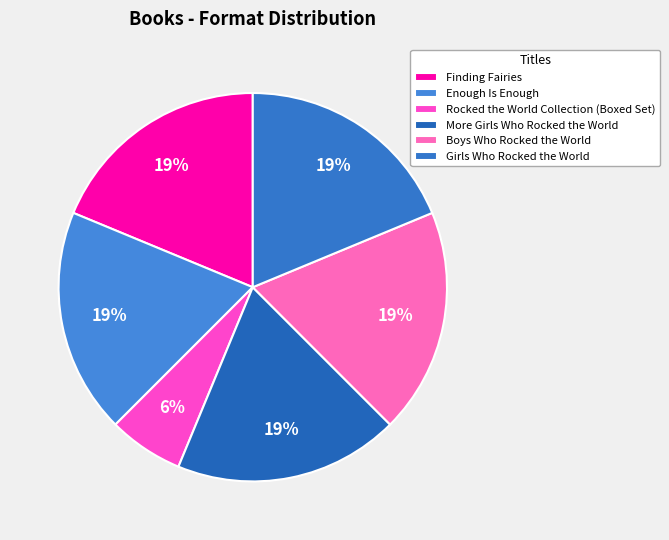

Combined, what portion of the pie is Girls Who Rocked the World and Rocked the World Collection (Boxed Set)?

25.0%